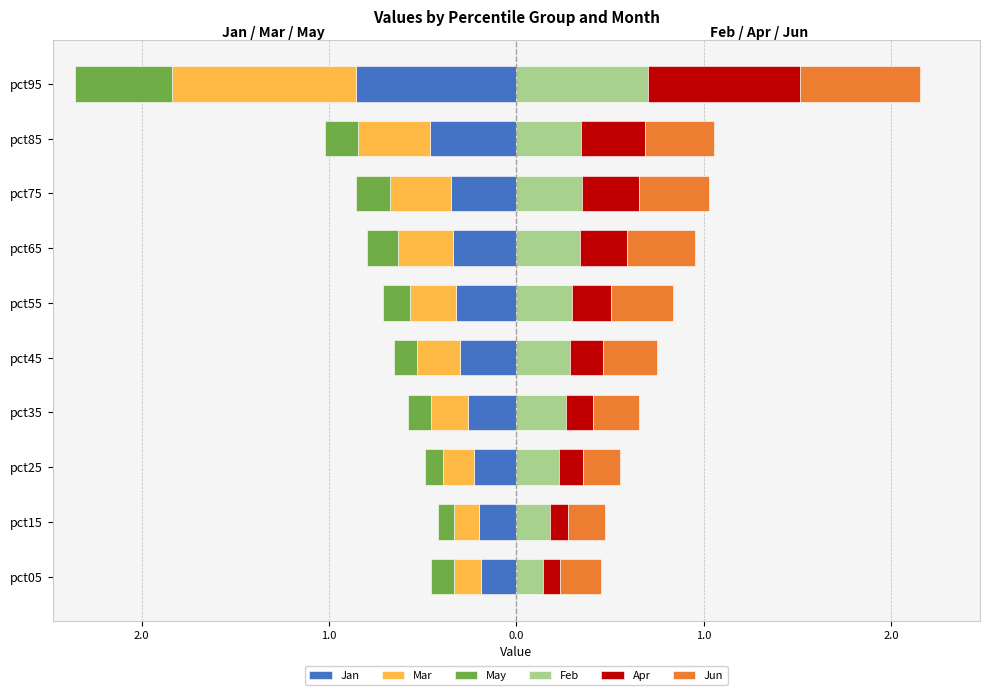

Is the value of May at pct15 greater than the value of Feb at pct75?

No